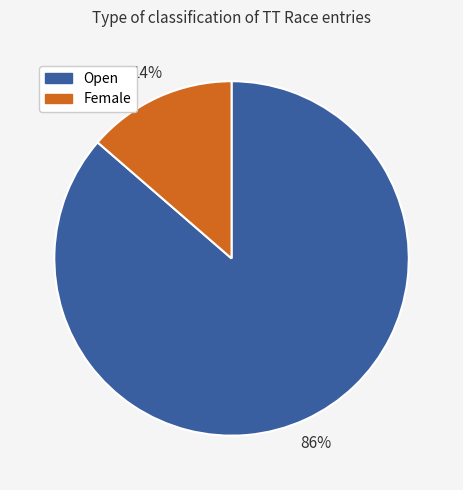

To the nearest percent, what percentage of the pie is Open?

86%